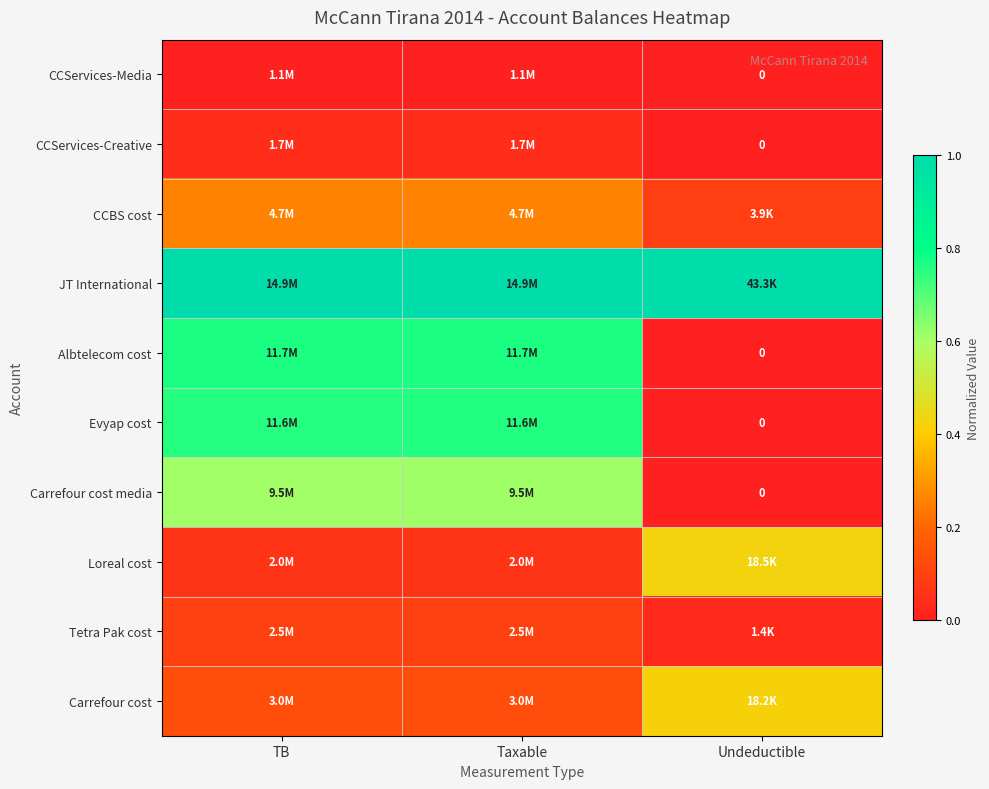

Rank the series by their maximum value, from lowest to highest.

CCServices-Media, CCServices-Creative, Tetra Pak cost, CCBS cost, Carrefour cost, Loreal cost, Carrefour cost media, Evyap cost, Albtelecom cost, JT International